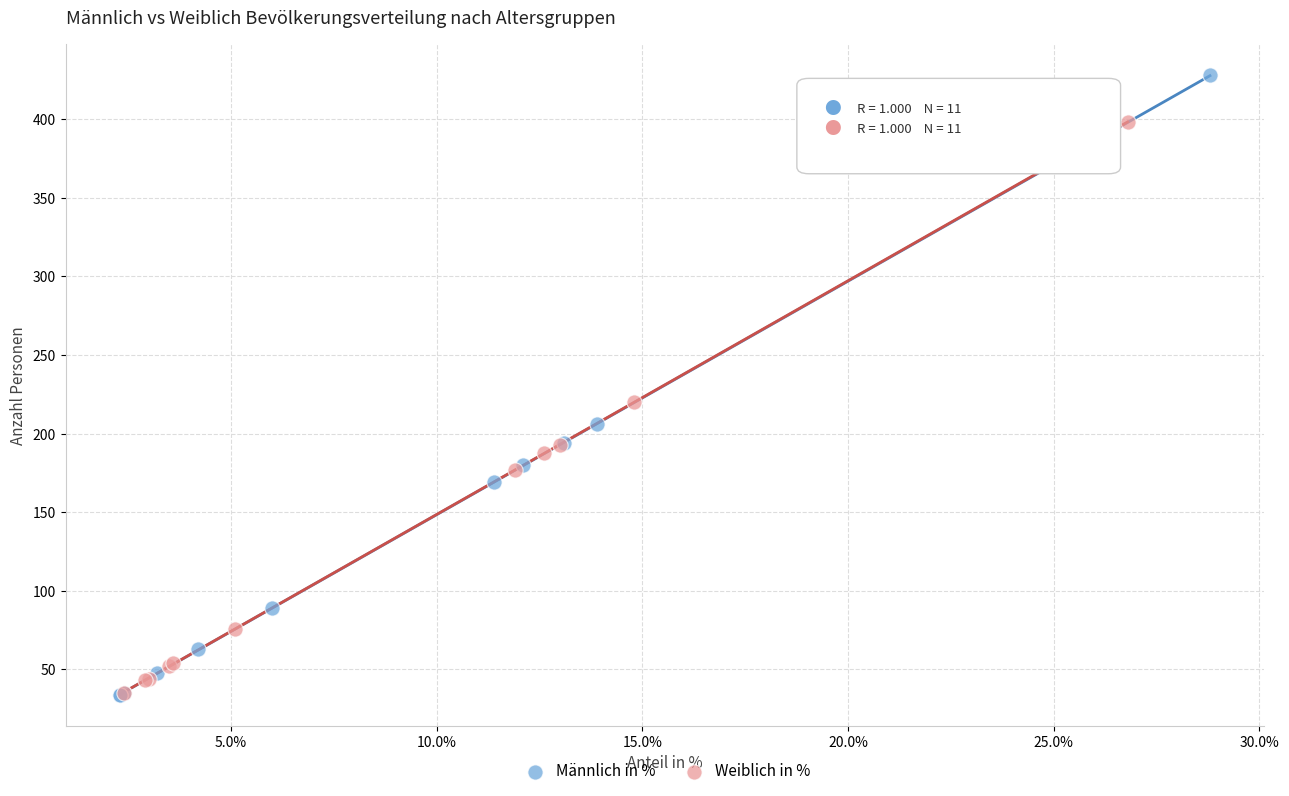

Which series contains the highest Y value?

Männlich in %